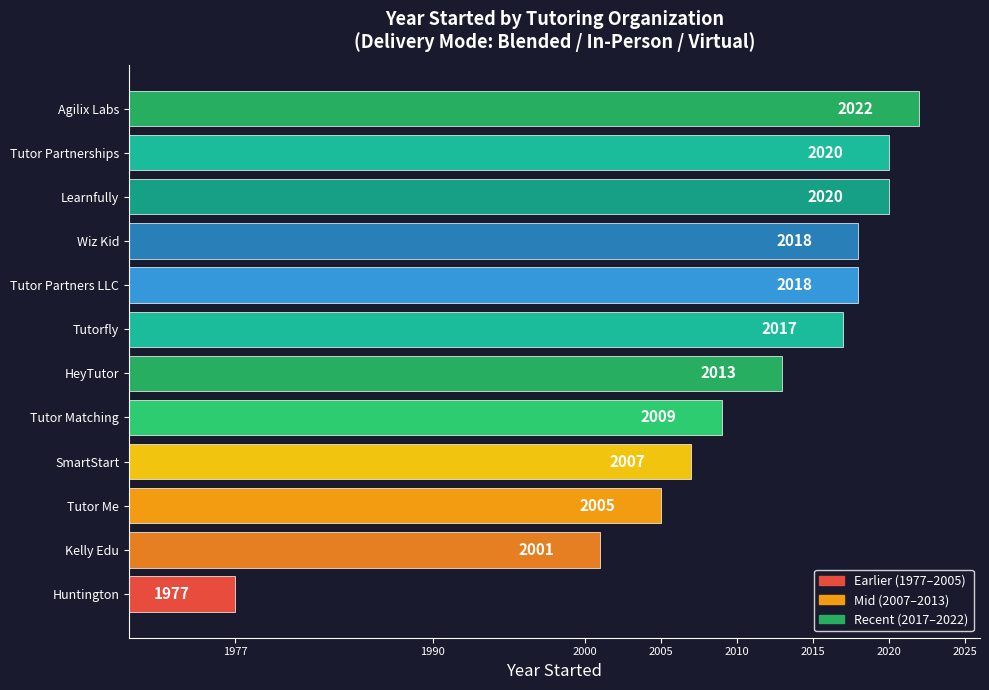

How many bars are there in total?

12